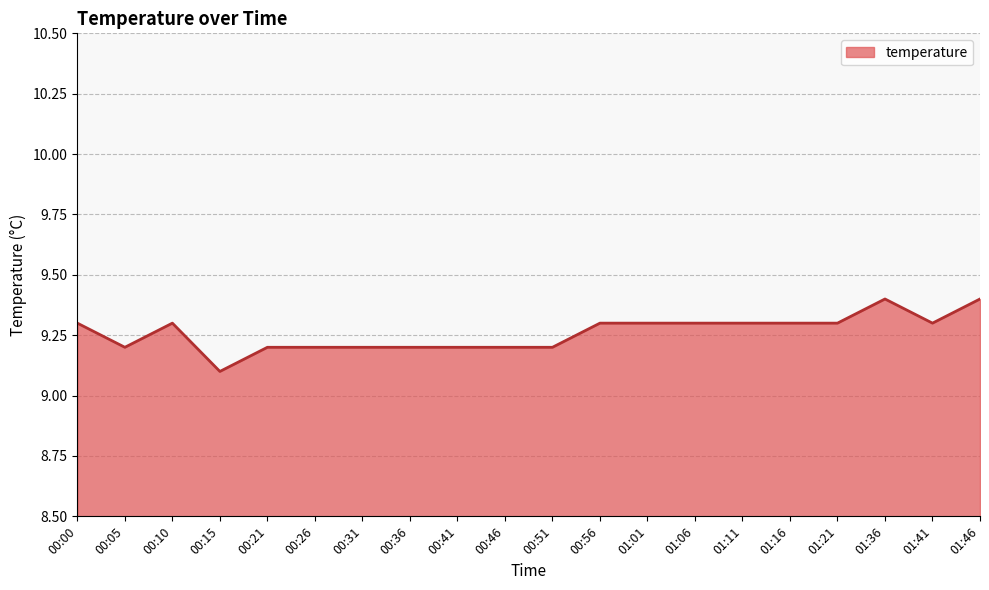

What is the change in value from 00:10 to 01:46?

+0.1